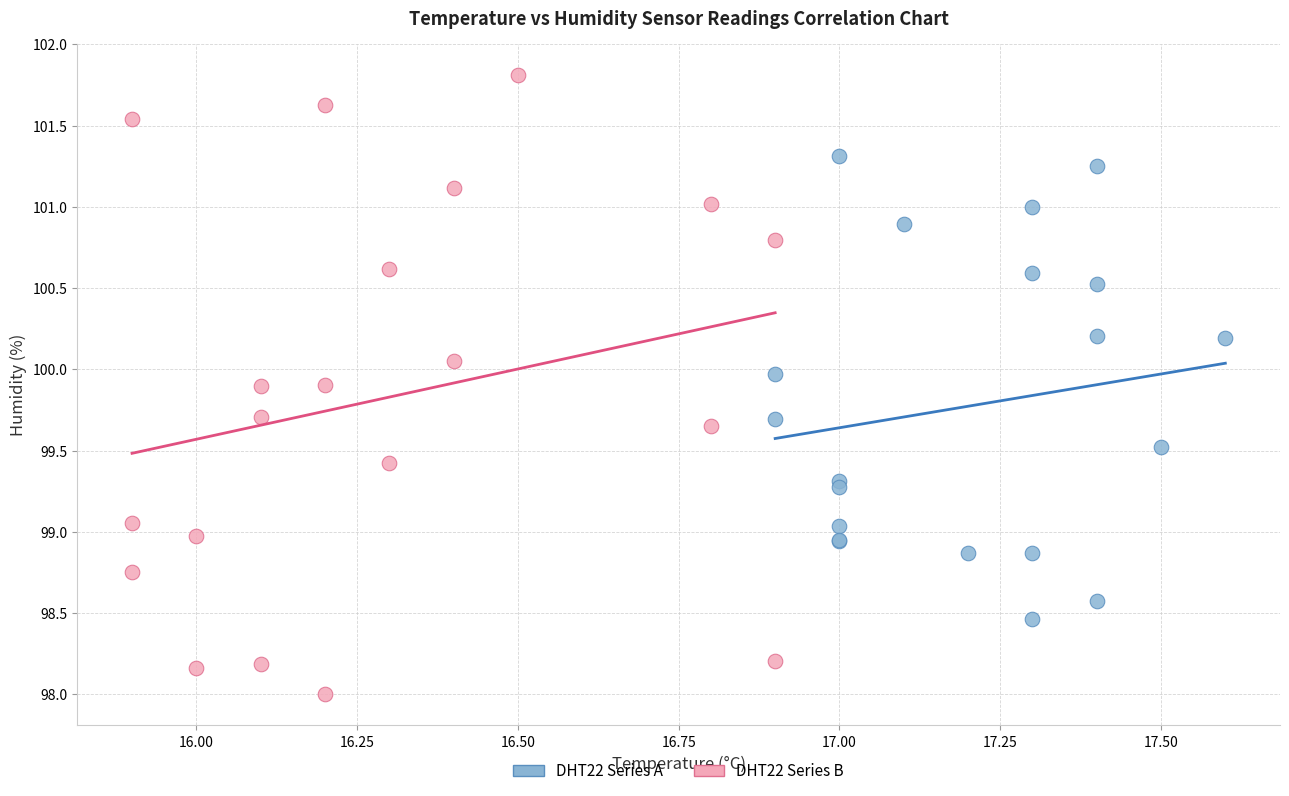

Which series reaches the maximum Y coordinate?

DHT22 Series B